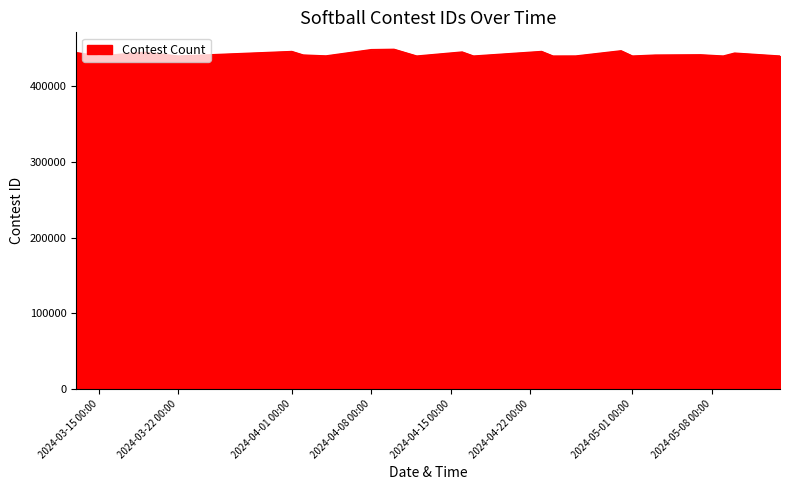

What is the minimum value shown in the chart?

440183